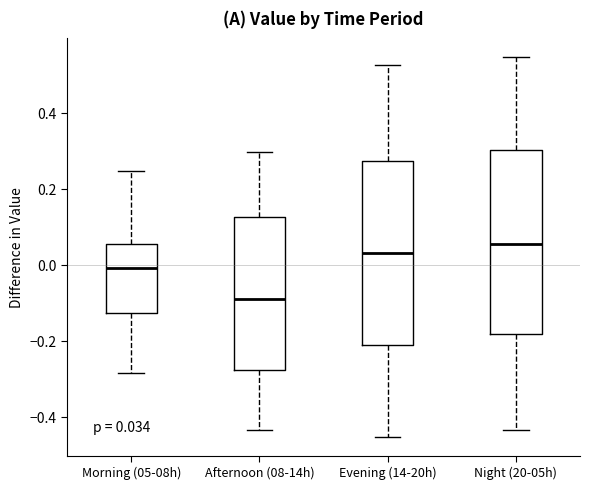

Which box's median line is the lowest?

Afternoon (08-14h)